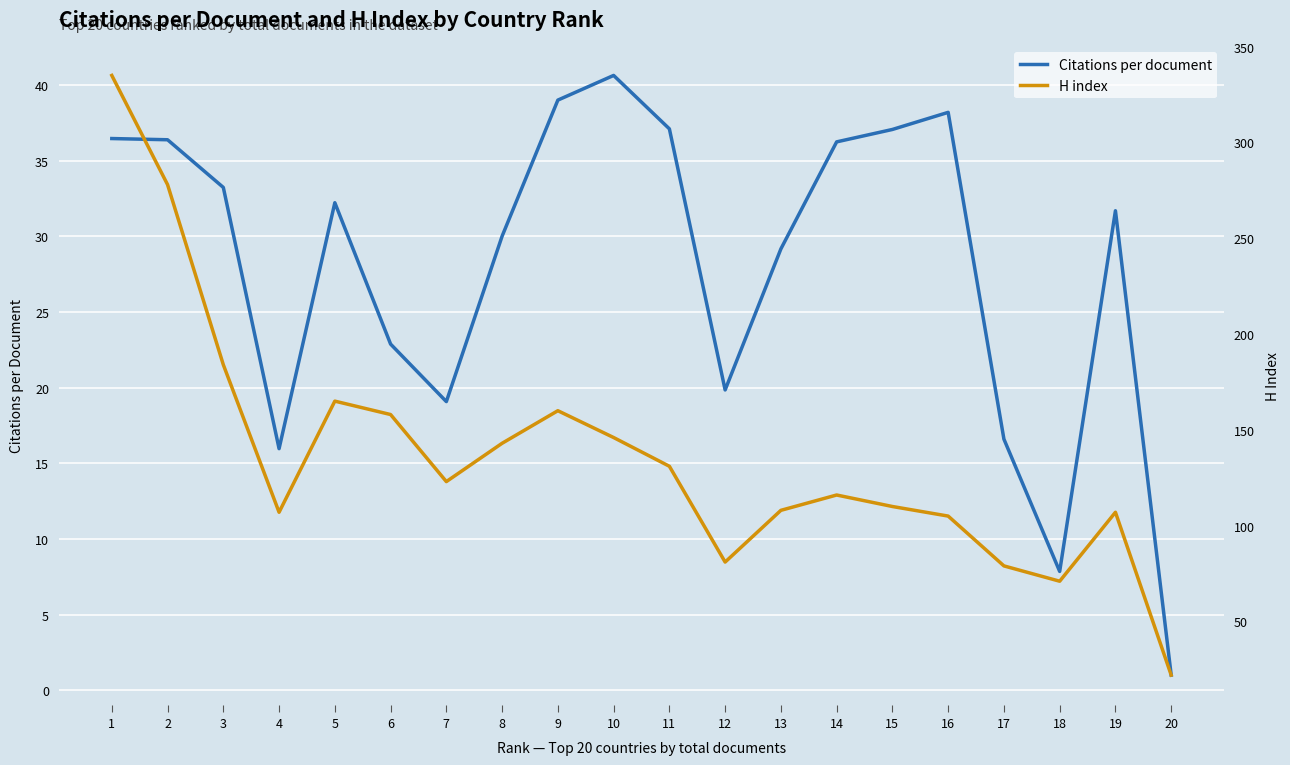

At which label does Citations per document first exceed 32?

1